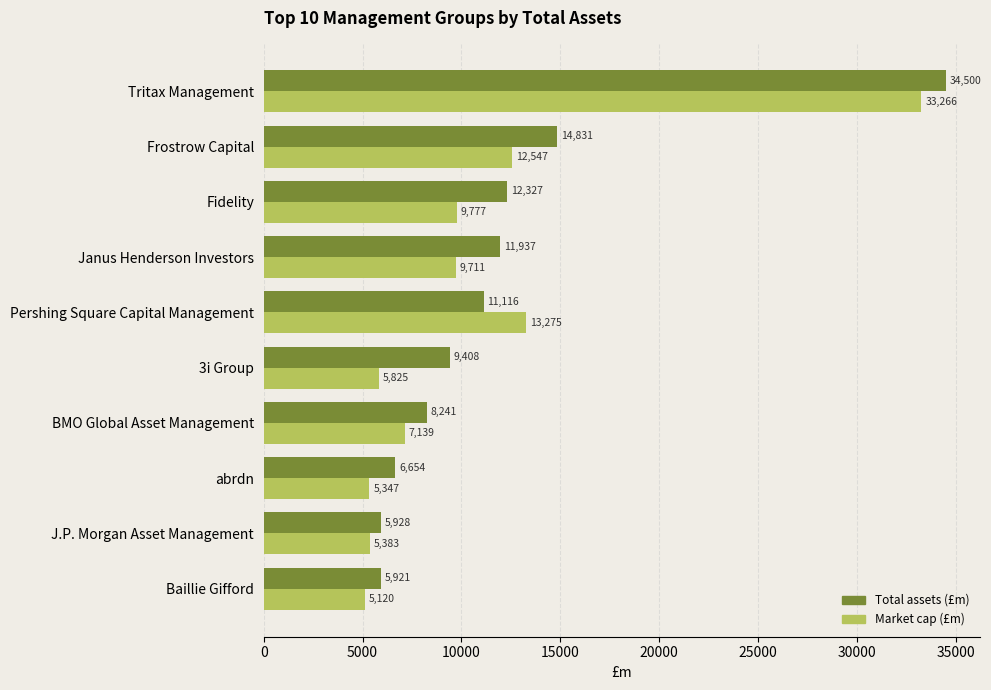

The Total assets (£m) series shows 7600.2 at Fidelity. True or false?

False